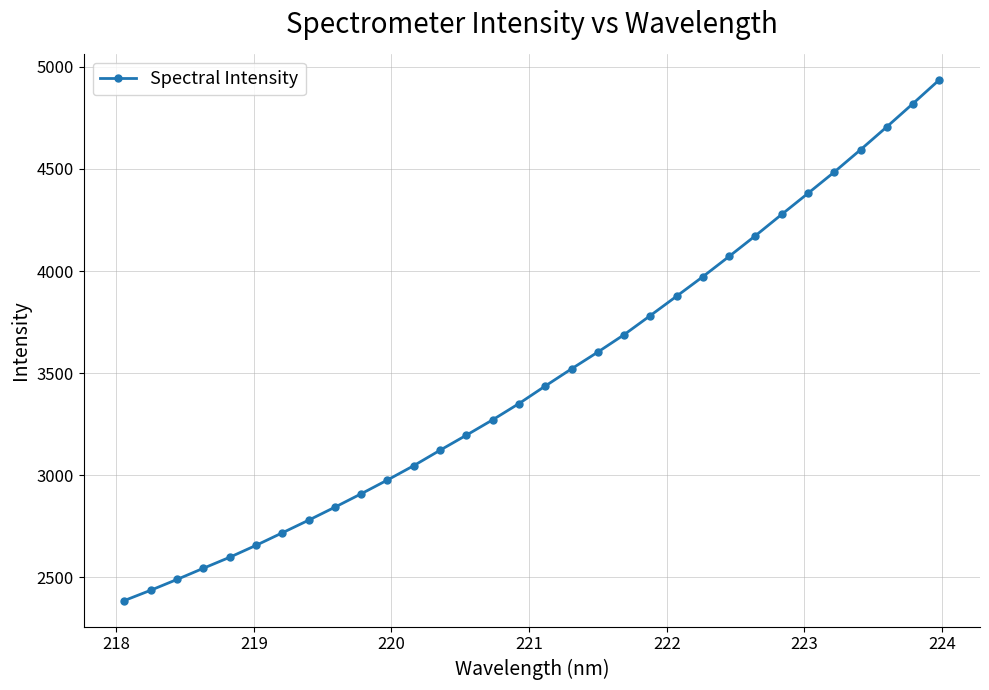

What is the sum of all values?

111654.7